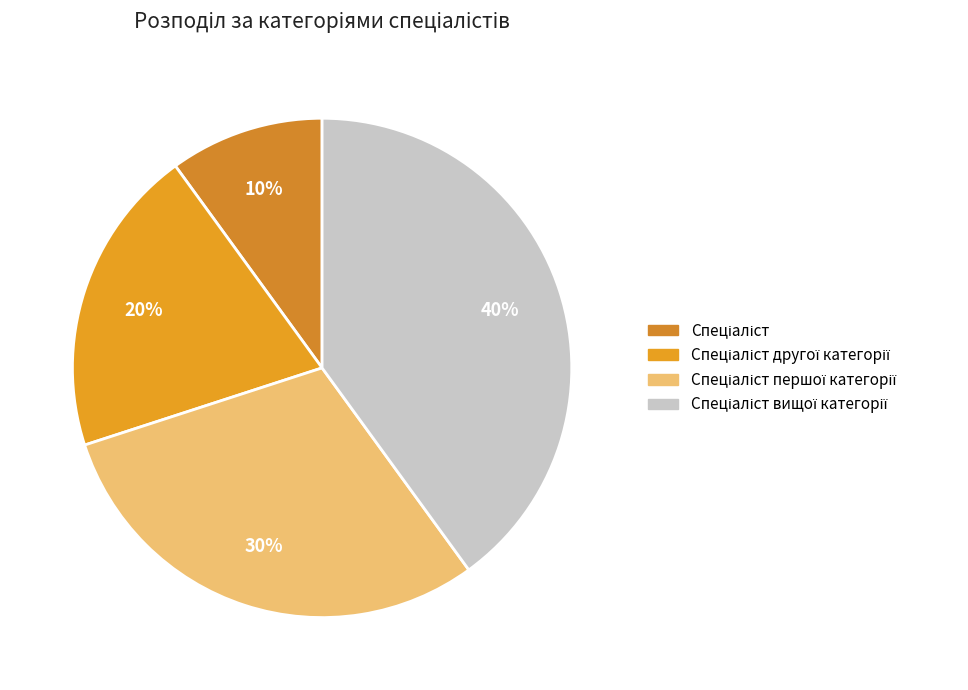

Count the number of slices in the pie.

4